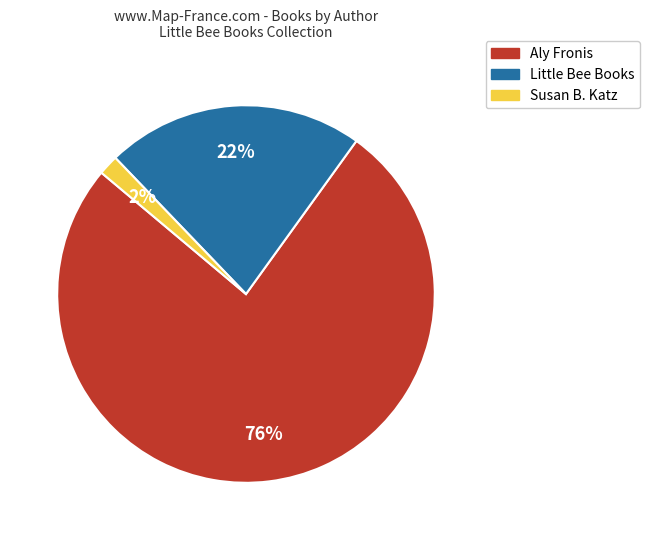

Count the number of slices in the pie.

3